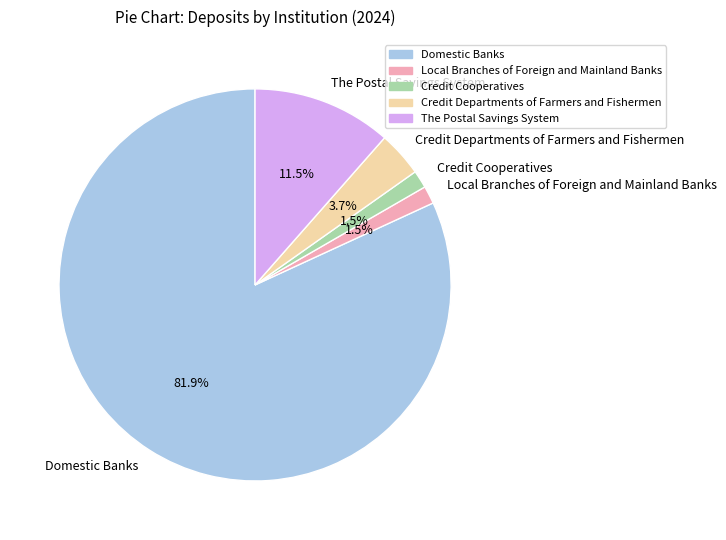

How many segments does this pie chart have?

5